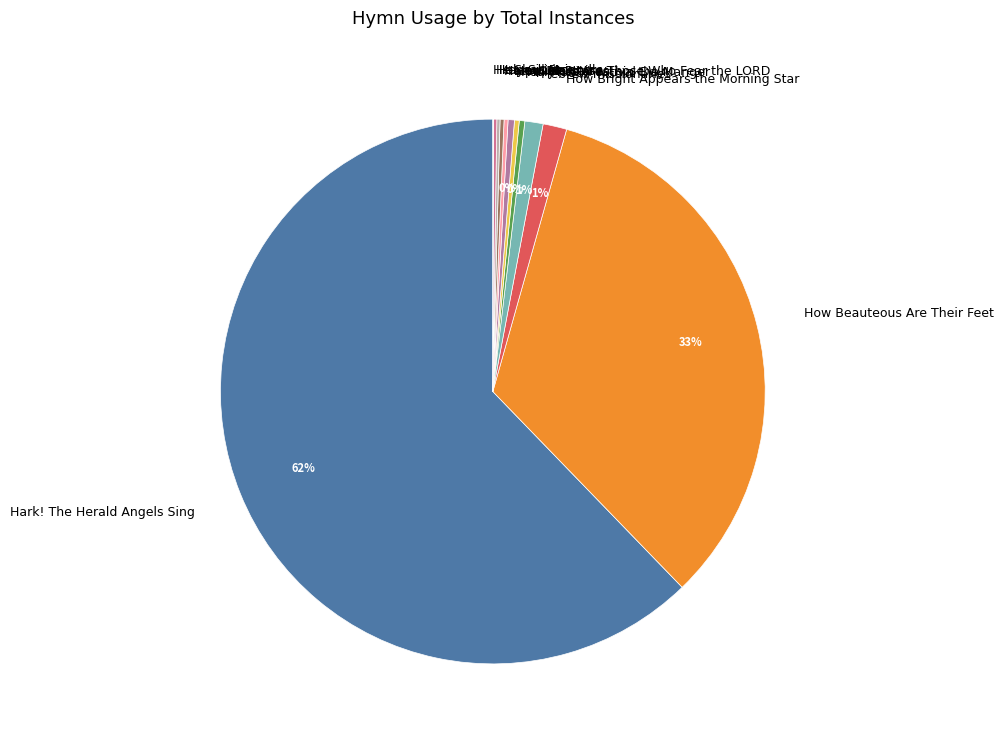

Does any single category account for the majority?

Yes